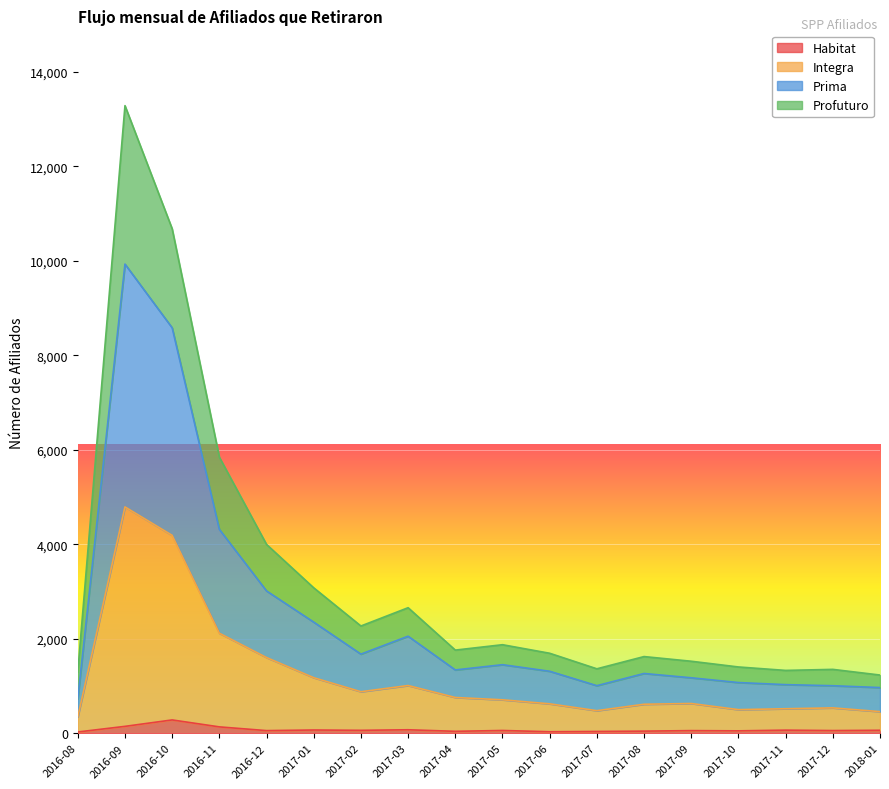

Rank the categories by Prima value from lowest to highest.

2016-08, 2018-01, 2017-12, 2017-07, 2017-11, 2017-10, 2017-09, 2017-08, 2017-06, 2017-04, 2017-05, 2017-02, 2017-03, 2017-01, 2016-12, 2016-11, 2016-10, 2016-09